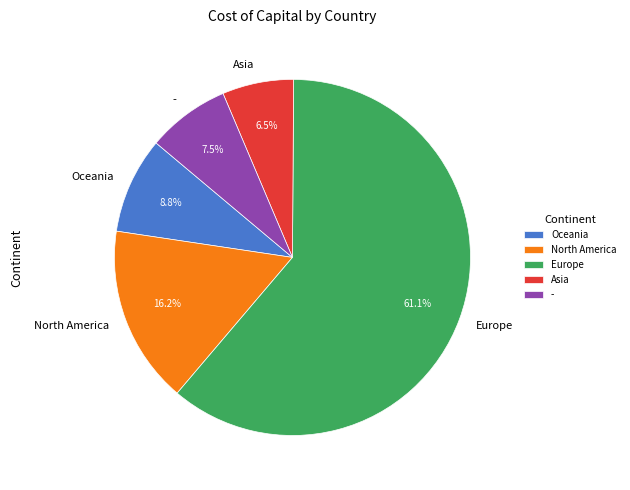

Which slice is the largest?

Europe